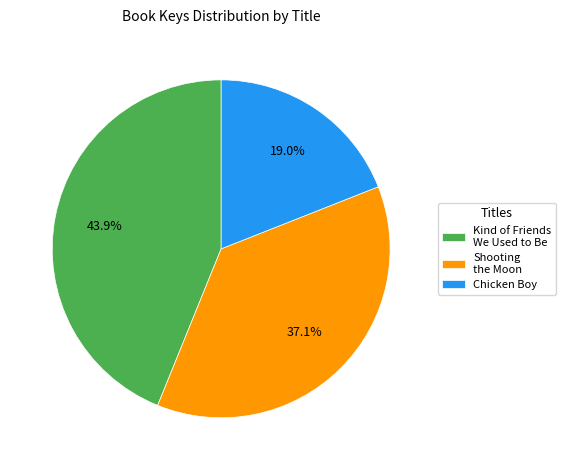

Does Chicken Boy account for over 50% of the chart?

No